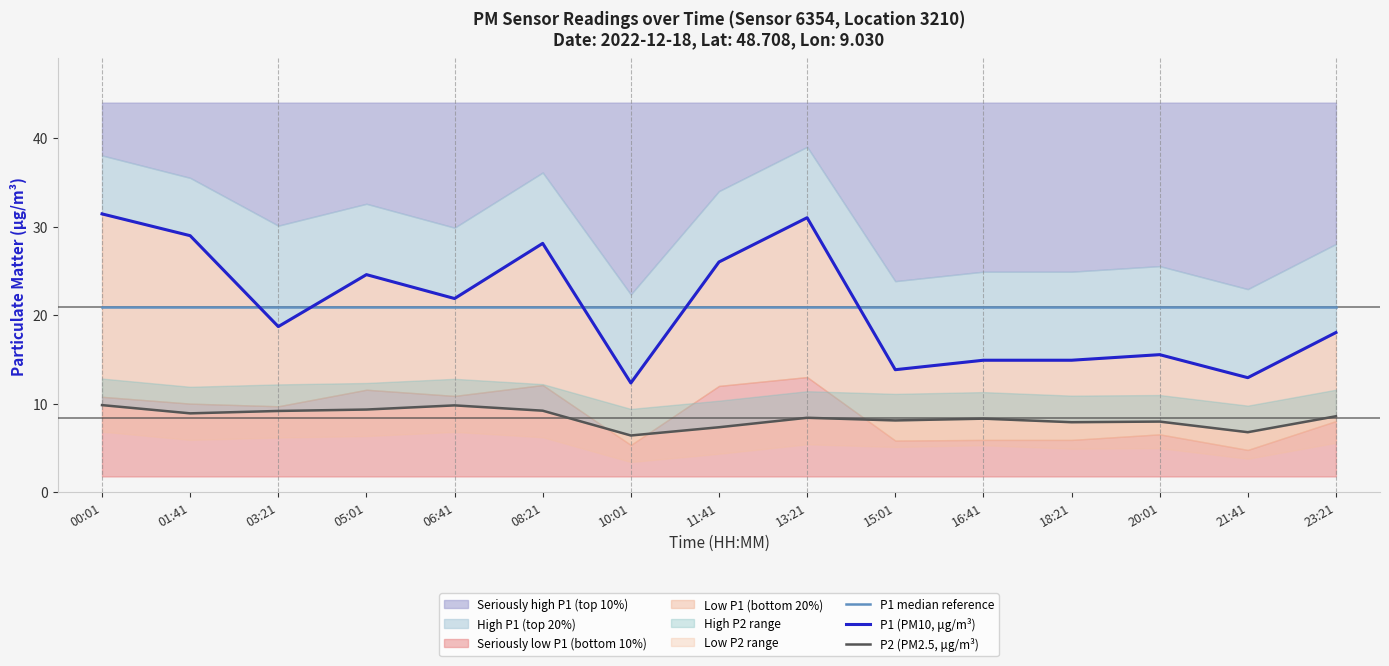

Which series has the largest total across all categories?

P1 (PM10, μg/m³)